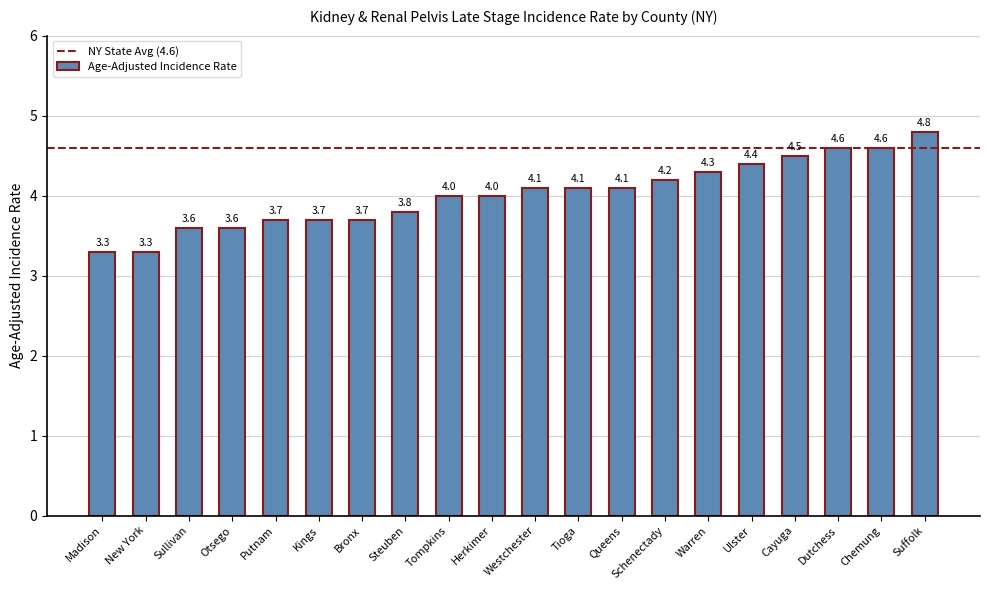

Are the bars horizontal?

No